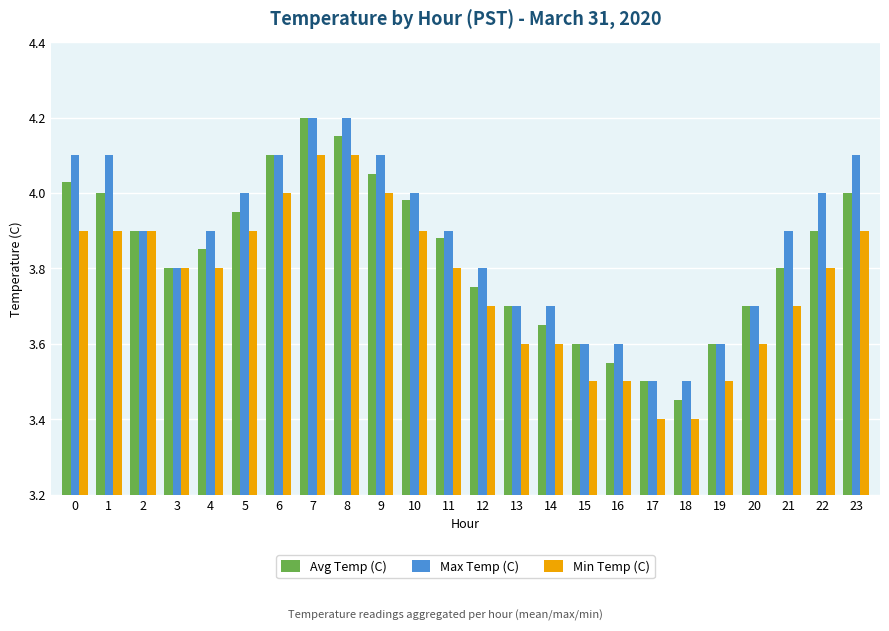

Rank the series by their average value, from lowest to highest.

Min Temp (C), Avg Temp (C), Max Temp (C)